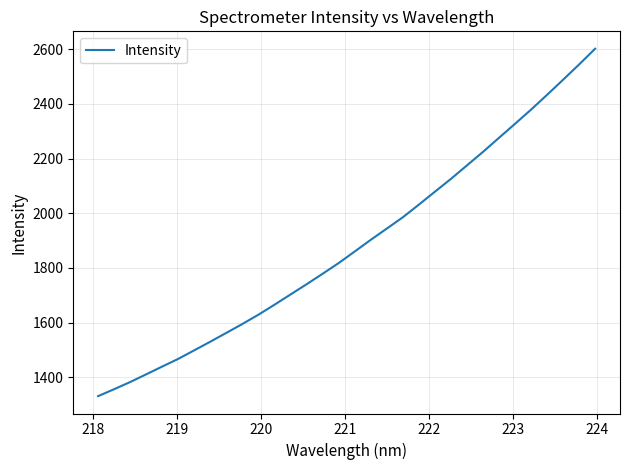

What is the difference between the second highest and second lowest values?

1187.2